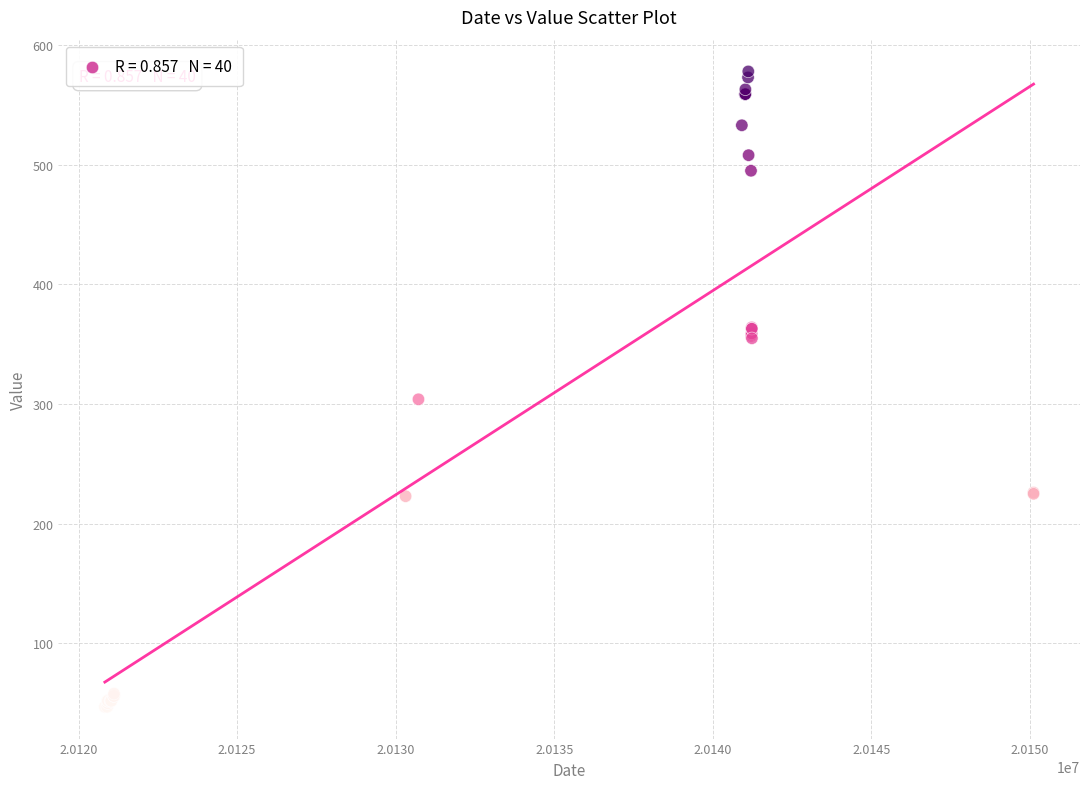

What Y value in the scatter plot is closest to 312?

304